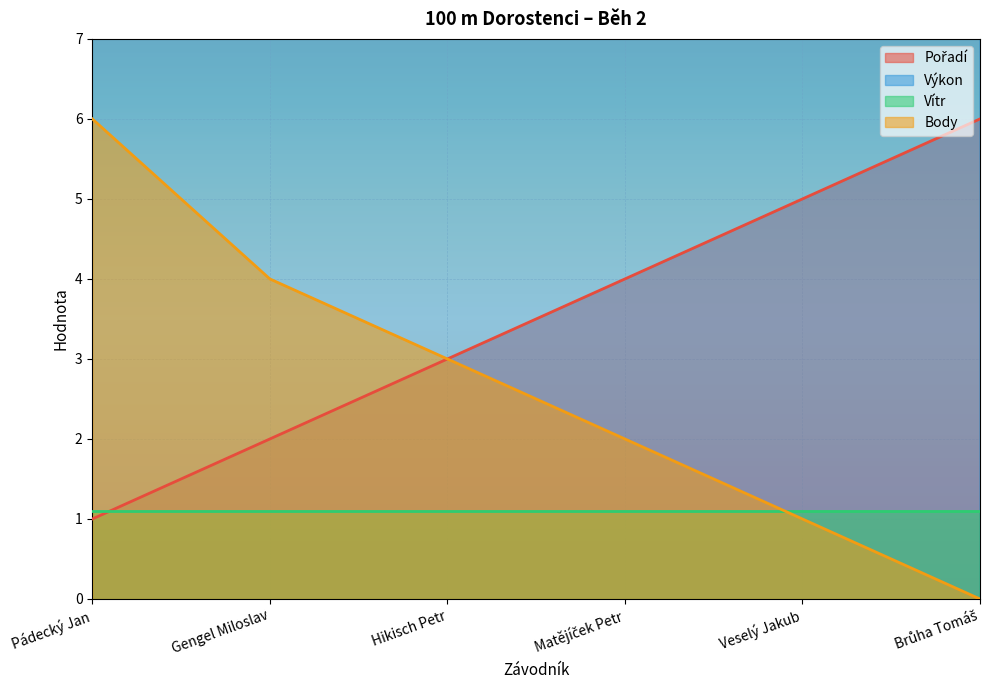

True or false: Body has a value of 1.0 at Veselý Jakub.

True